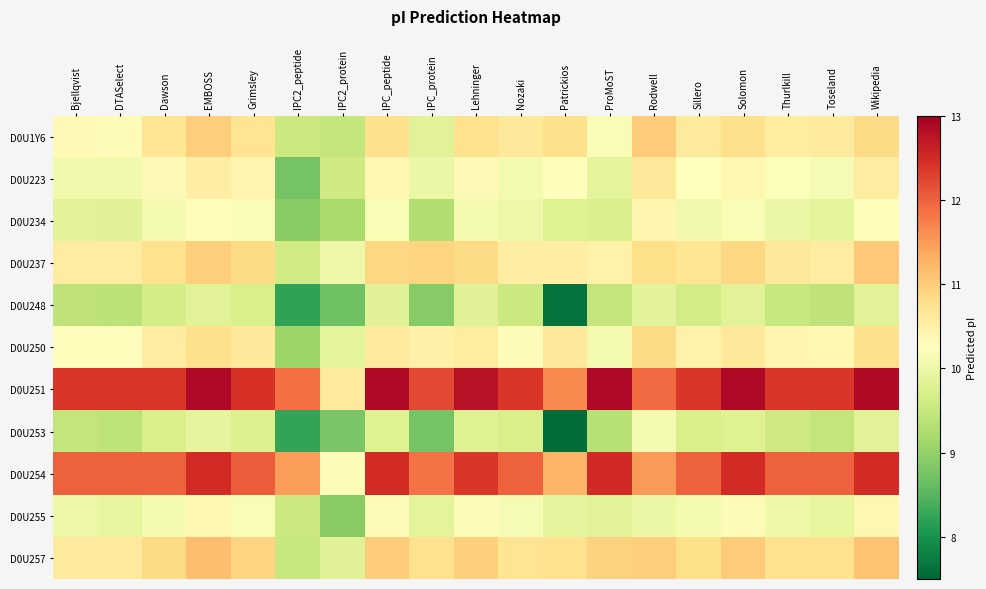

What is the total value across all series at ProMoST?

115.4